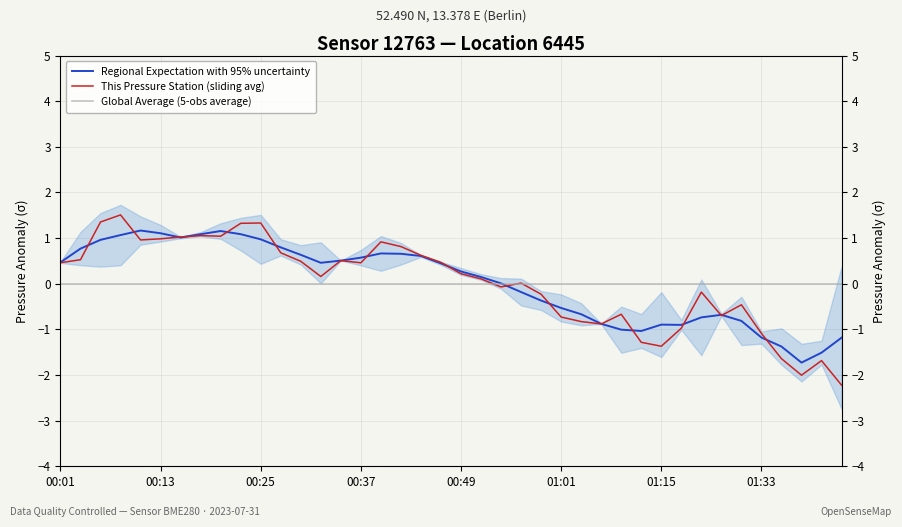

What is the total value across all series at 01:15?

-2.3